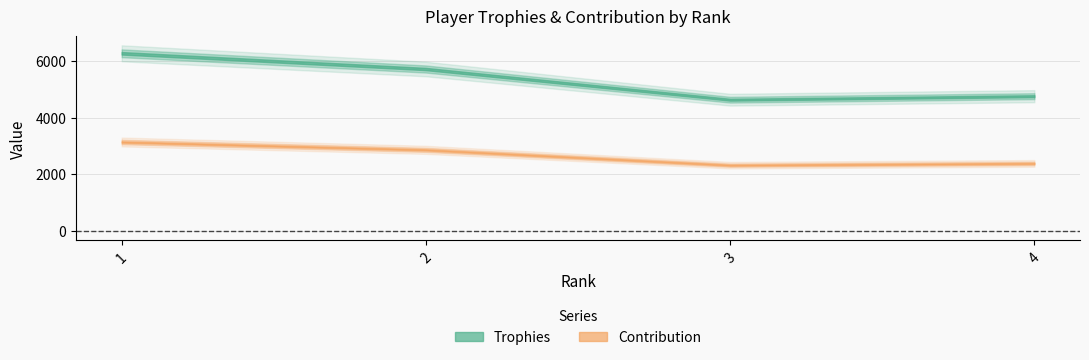

True or false: Trophies has more than 0 points higher than both neighbors.

False